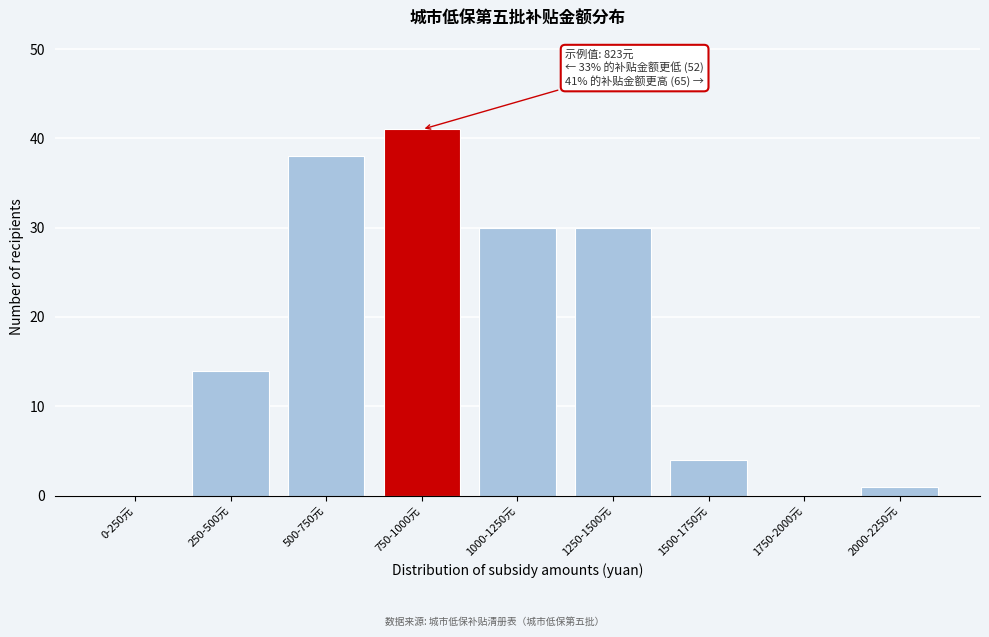

Reading left to right, transcribe all the data shown in this chart.

0-250元=0	250-500元=14	500-750元=38	750-1000元=41	1000-1250元=30	1250-1500元=30	1500-1750元=4	1750-2000元=0	2000-2250元=1